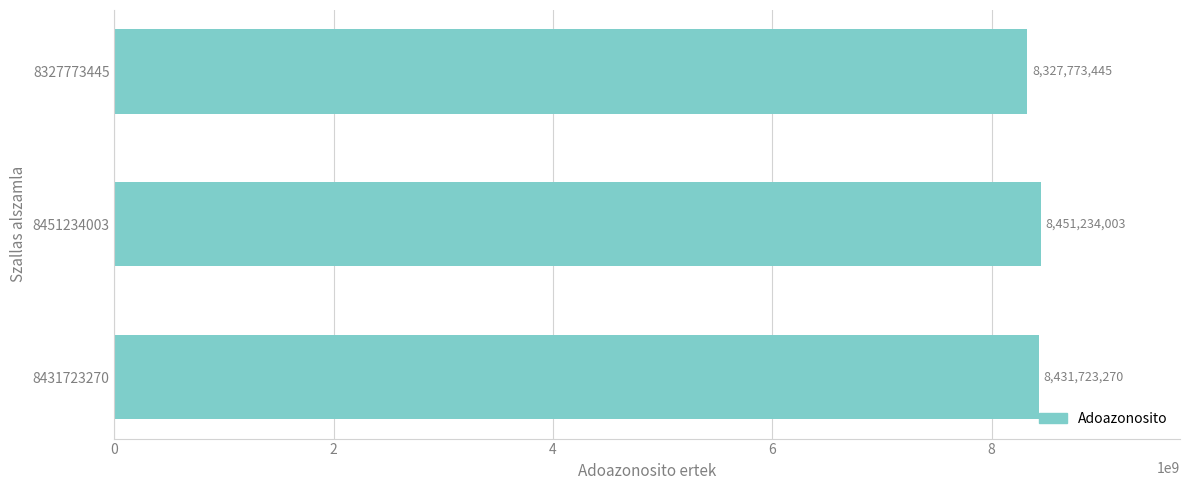

Which has a higher value, 8327773445 or 8451234003?

8451234003